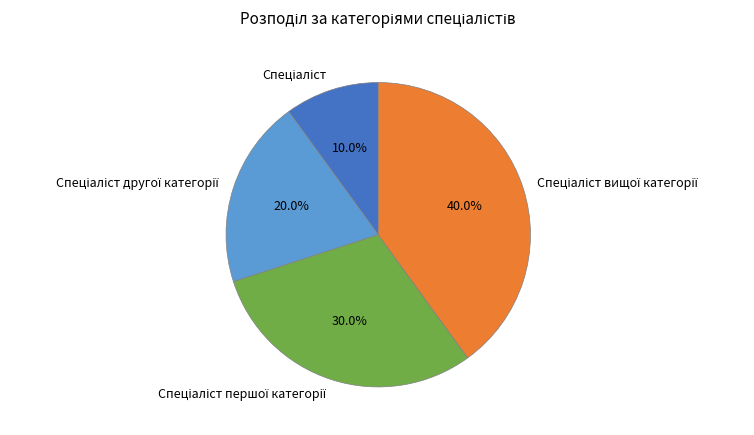

Is there a majority slice in this chart?

No